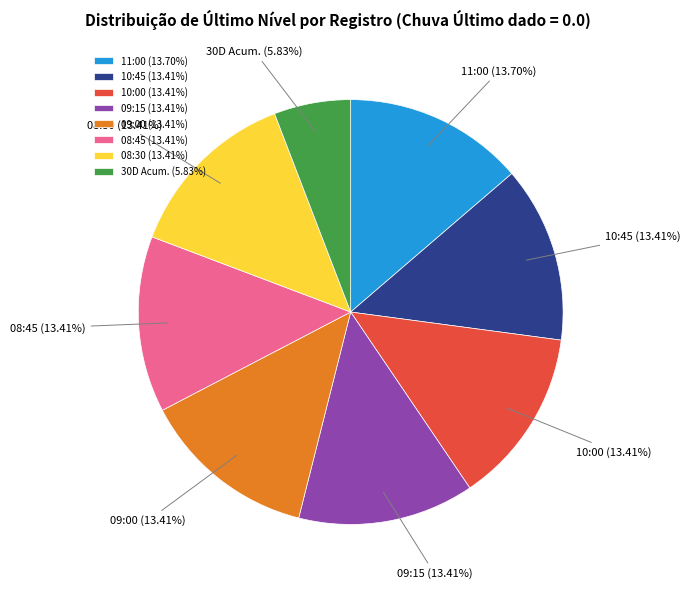

Is there a majority slice in this chart?

No